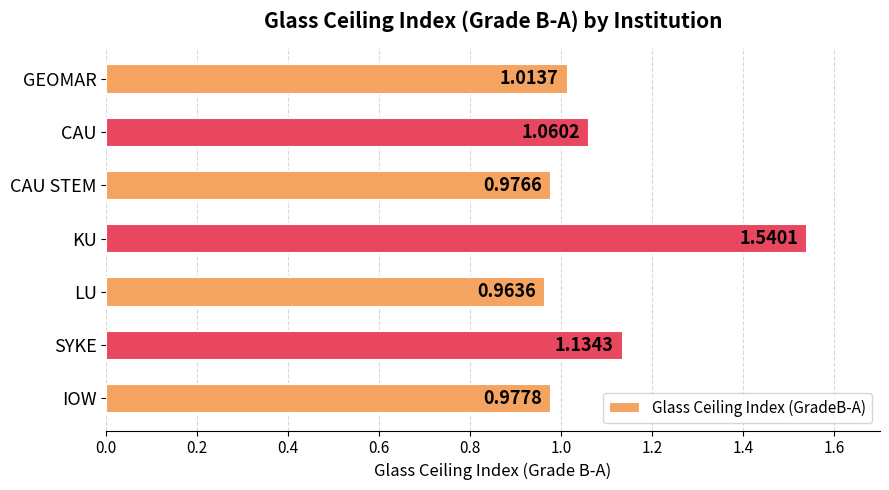

Between CAU and SYKE, which is larger?

SYKE